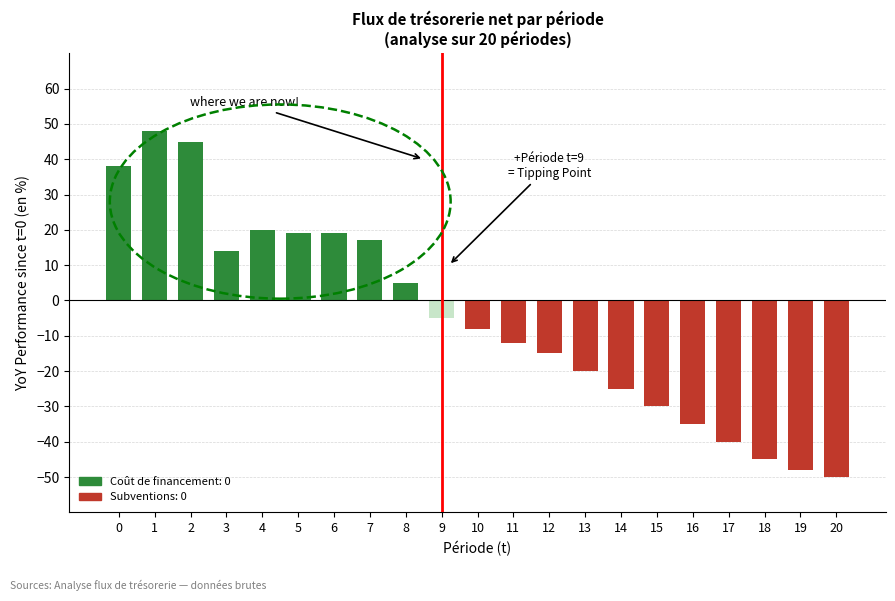

How many bars are there in total?

21